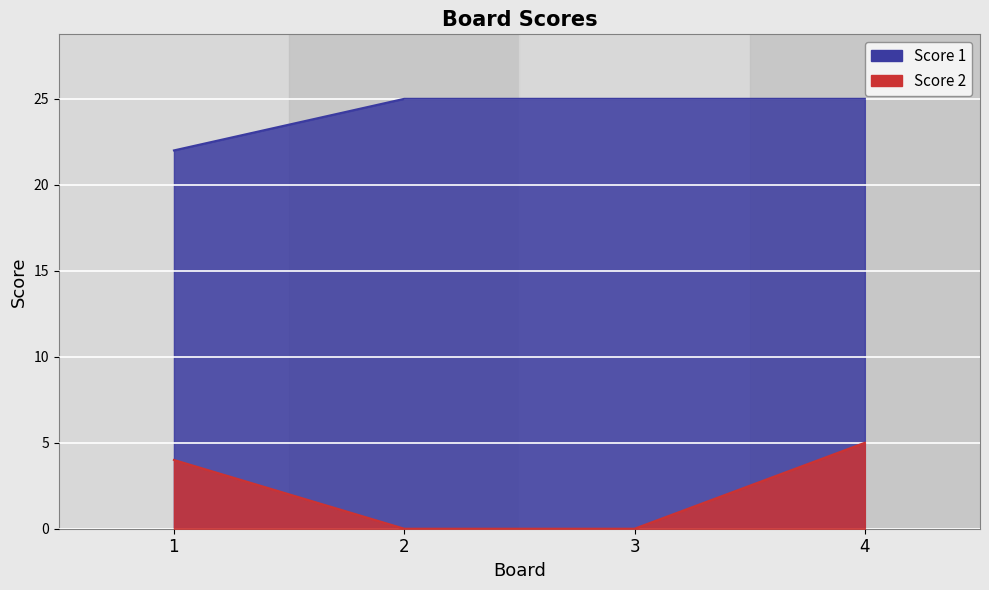

Reading right to left, list all the values displayed in this chart.

Score 1: 25	25	25	22
Score 2: 5	0	0	4